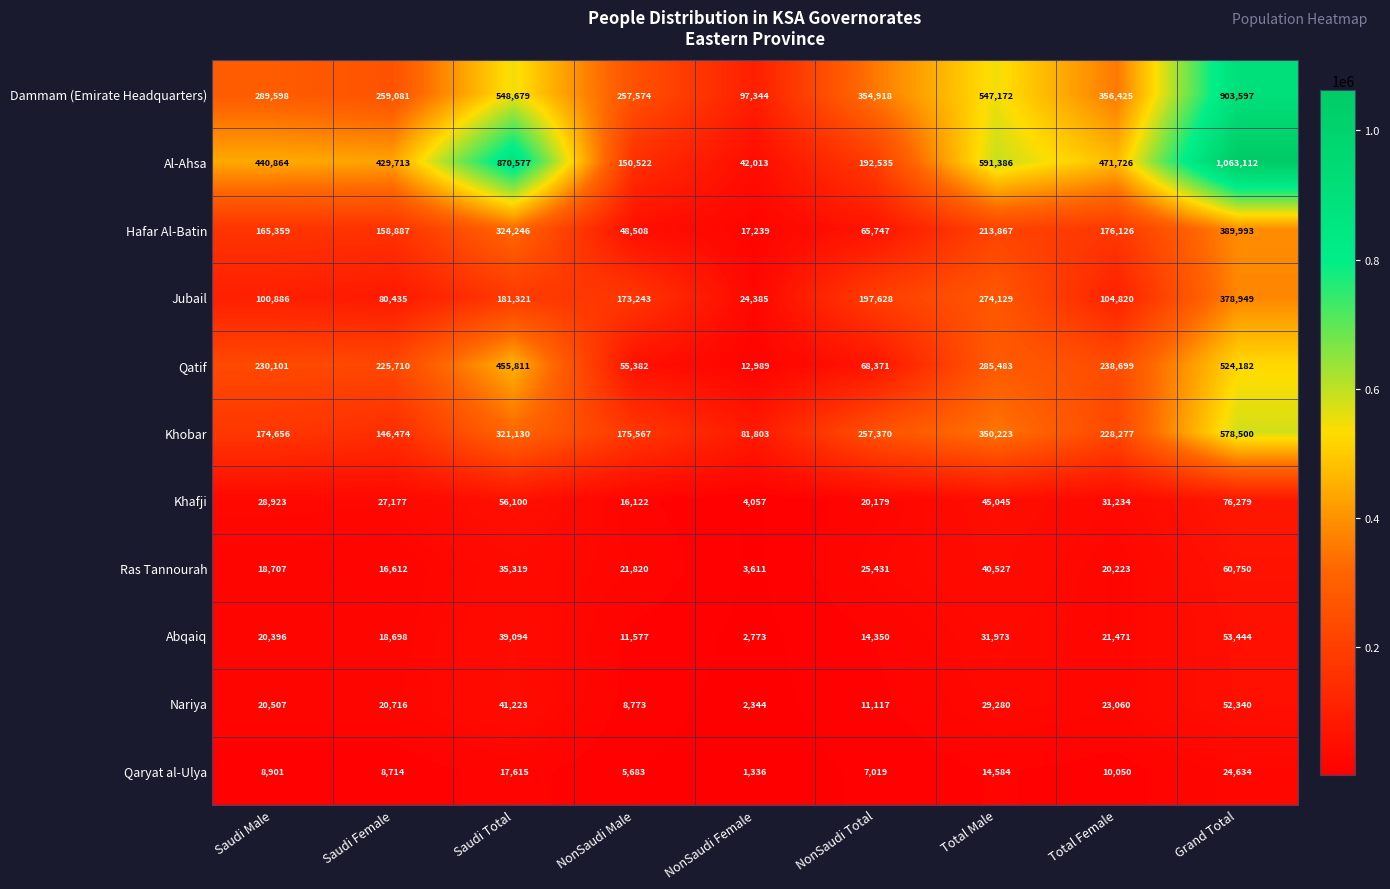

Which series has the largest range (max minus min)?

Al-Ahsa